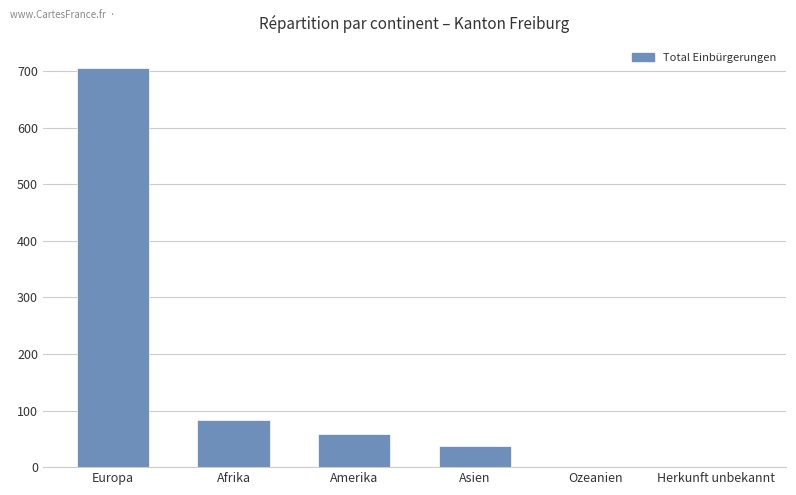

How many categories are shown in the chart?

6